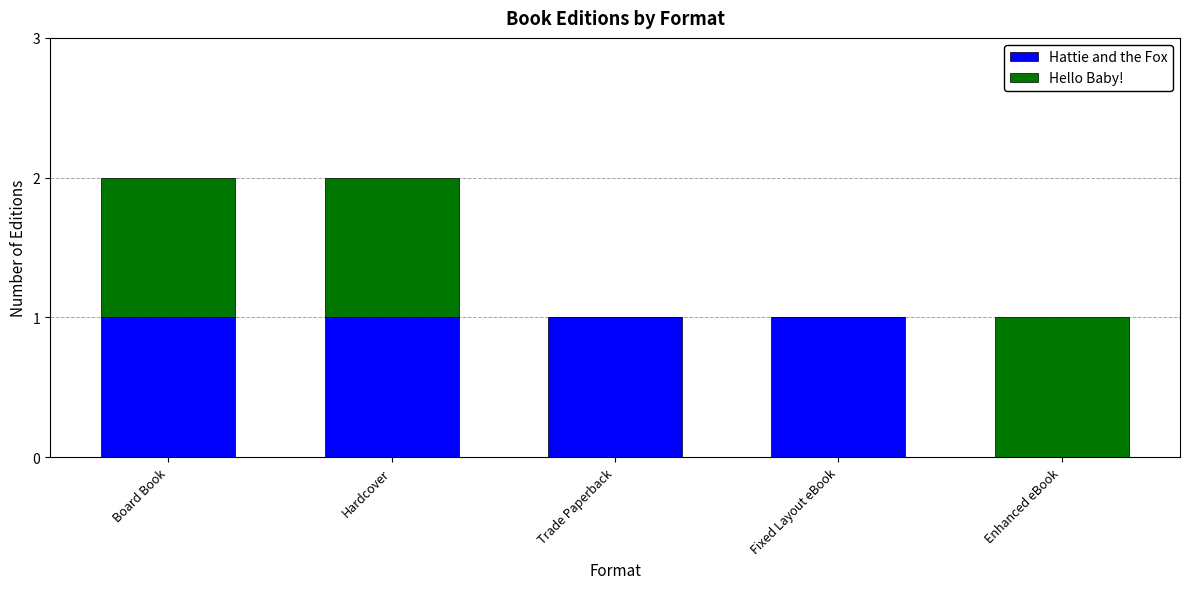

Does the chart contain stacked bars?

Yes